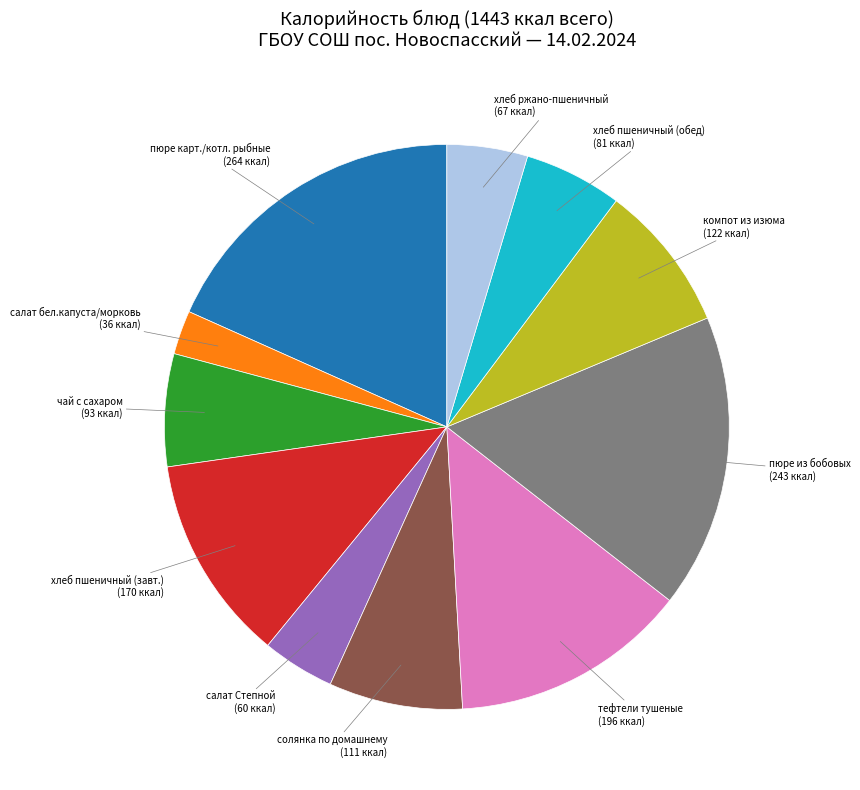

Is it true that компот из изюма is 1% of the pie?

False